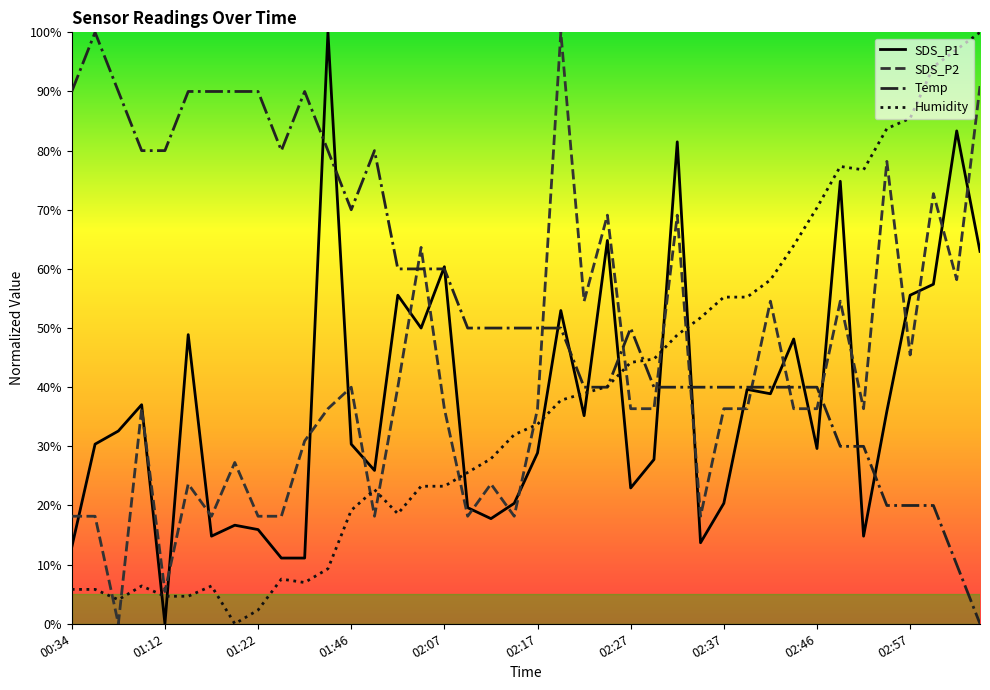

What is the maximum value for Humidity?

100.0